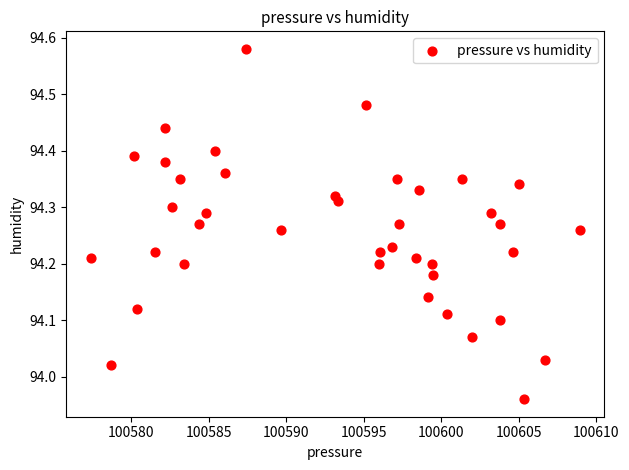

What is the range of Y values (max minus min)?

0.6